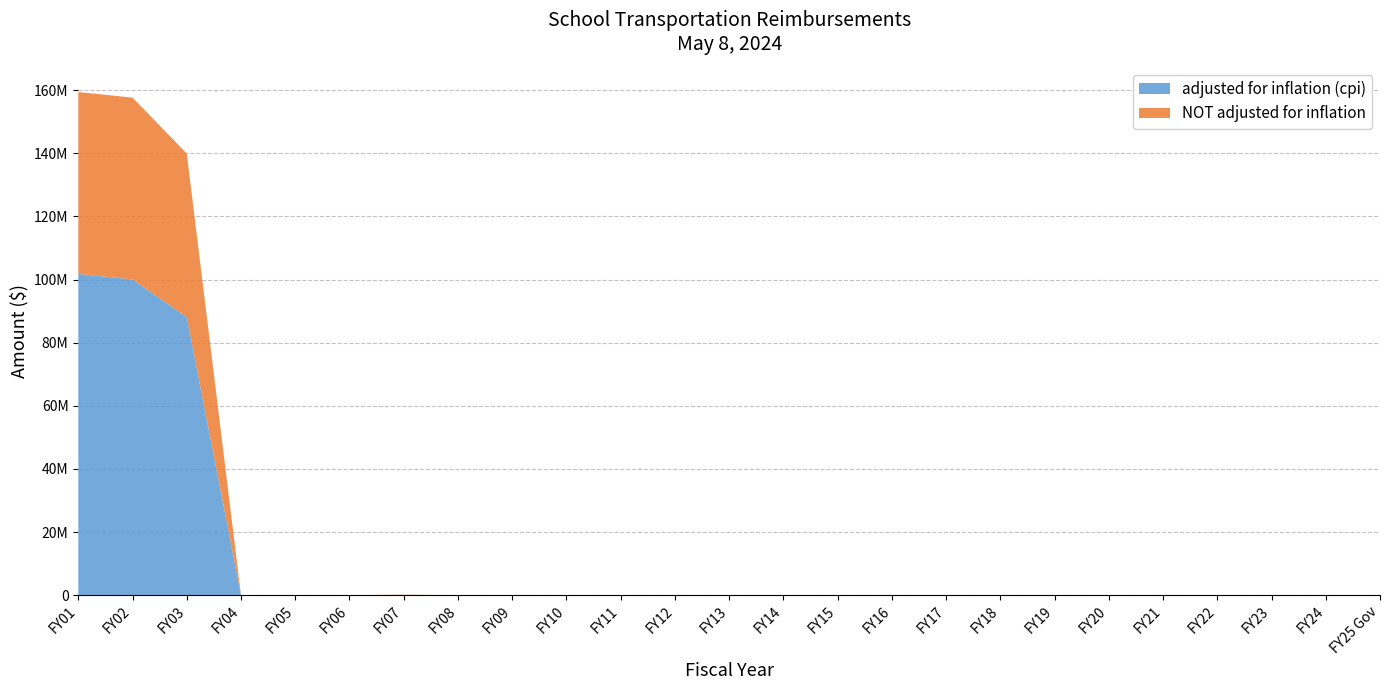

How many values in the adjusted for inflation (cpi) series exceed 0?

4